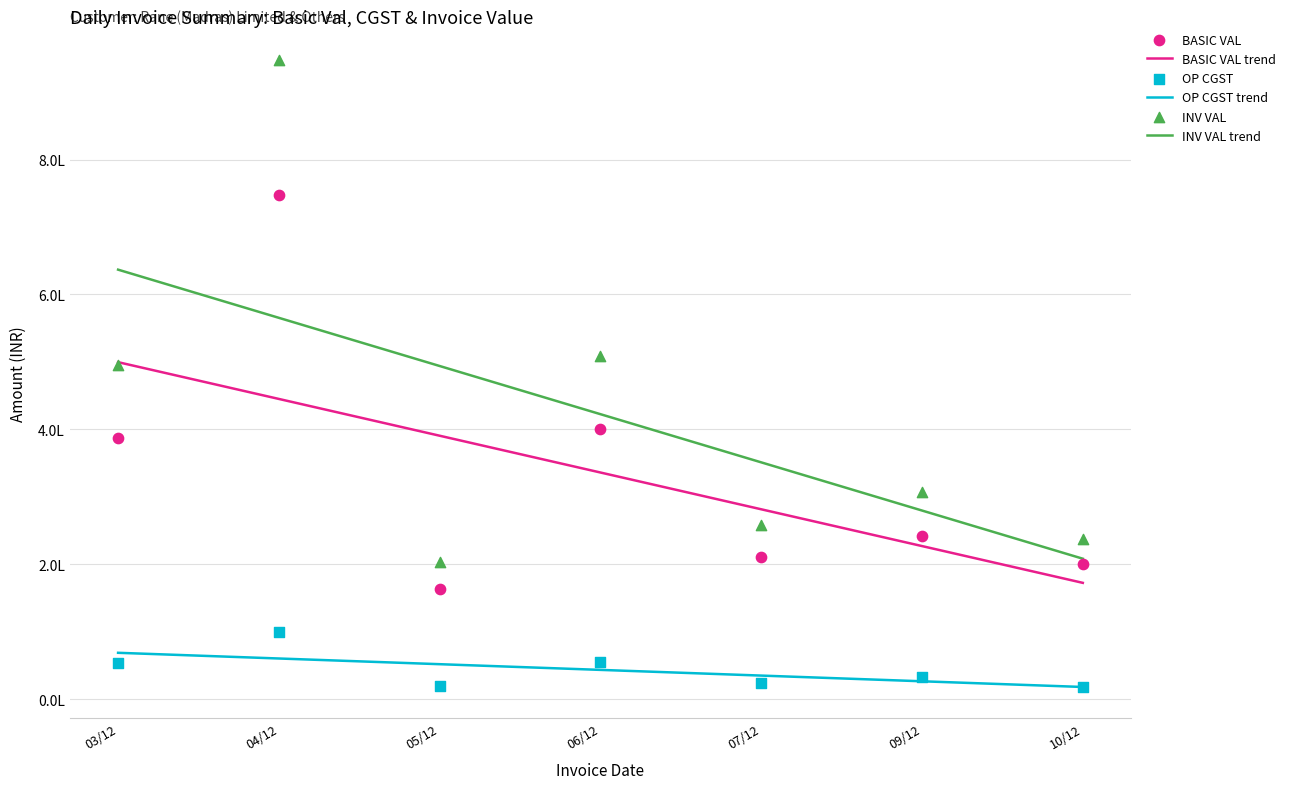

At which category is the sum across all series the highest?

04/12